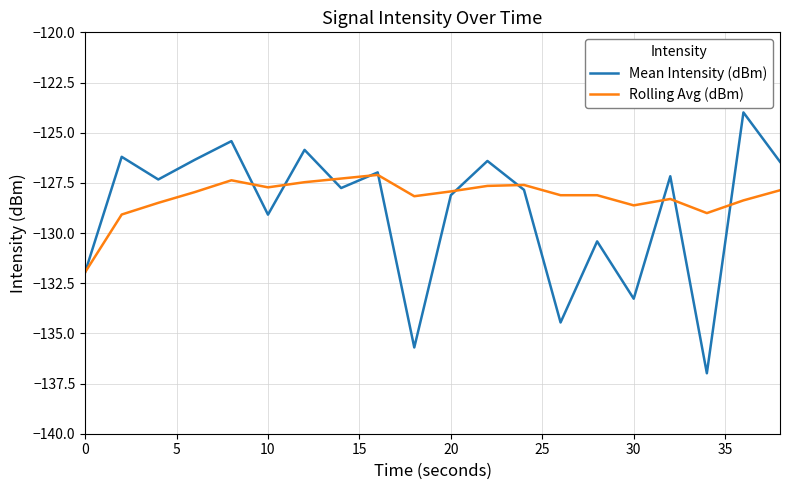

What is the minimum value for Rolling Avg (dBm)?

-132.0